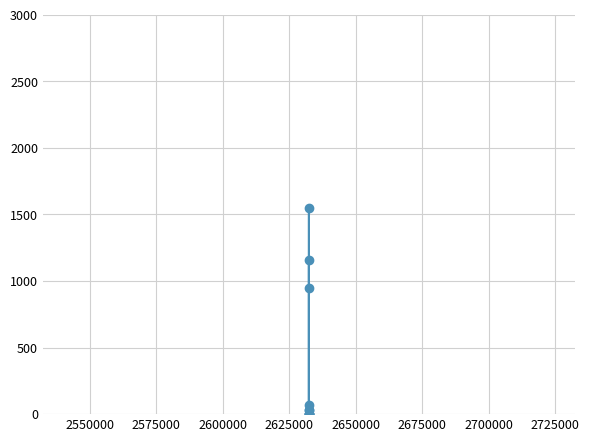

True or false: the data has more than 1 interior local peaks.

True